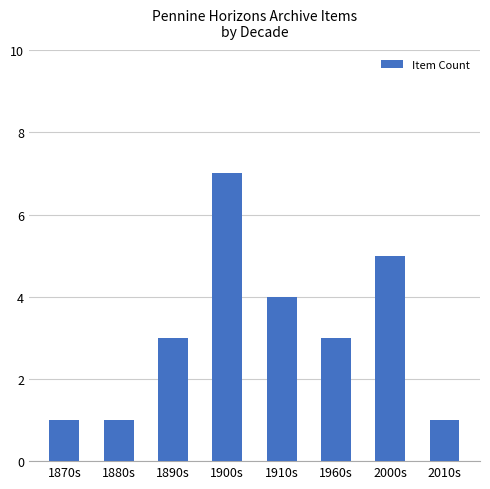

What position from the left is 1890s?

3